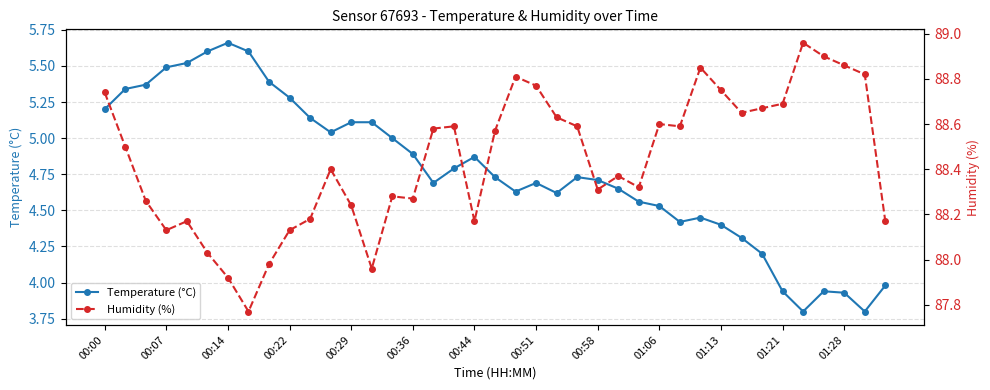

What is the label of the 1st point from the left?

00:00